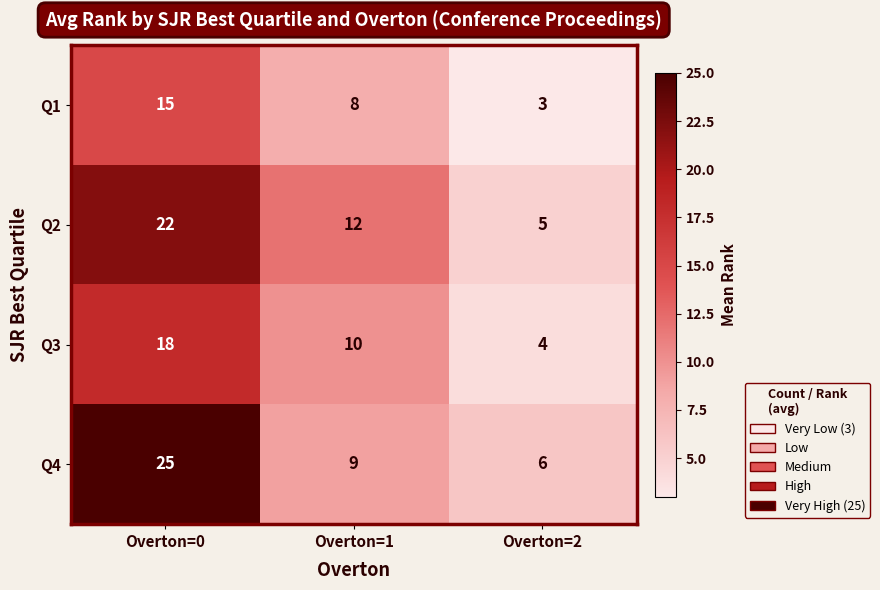

List the labels in order of Q4 value, largest first.

Overton=0, Overton=1, Overton=2